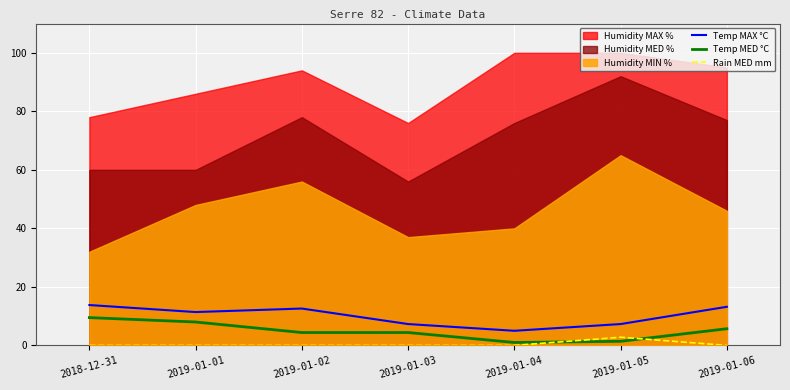

The value of Temp MAX °C at 2019-01-01 is 15.4. True or false?

False